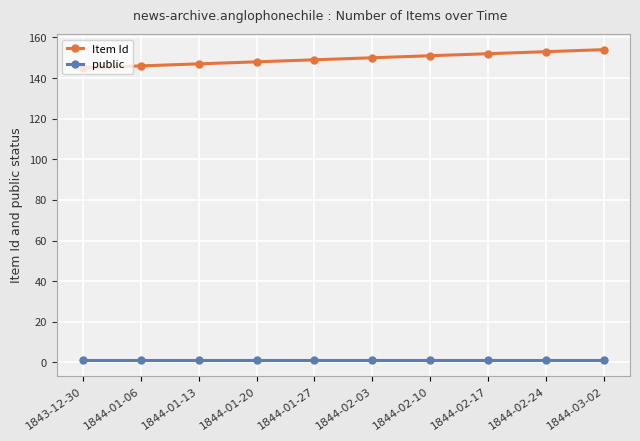

What are all the series names shown in the legend?

Item Id, public